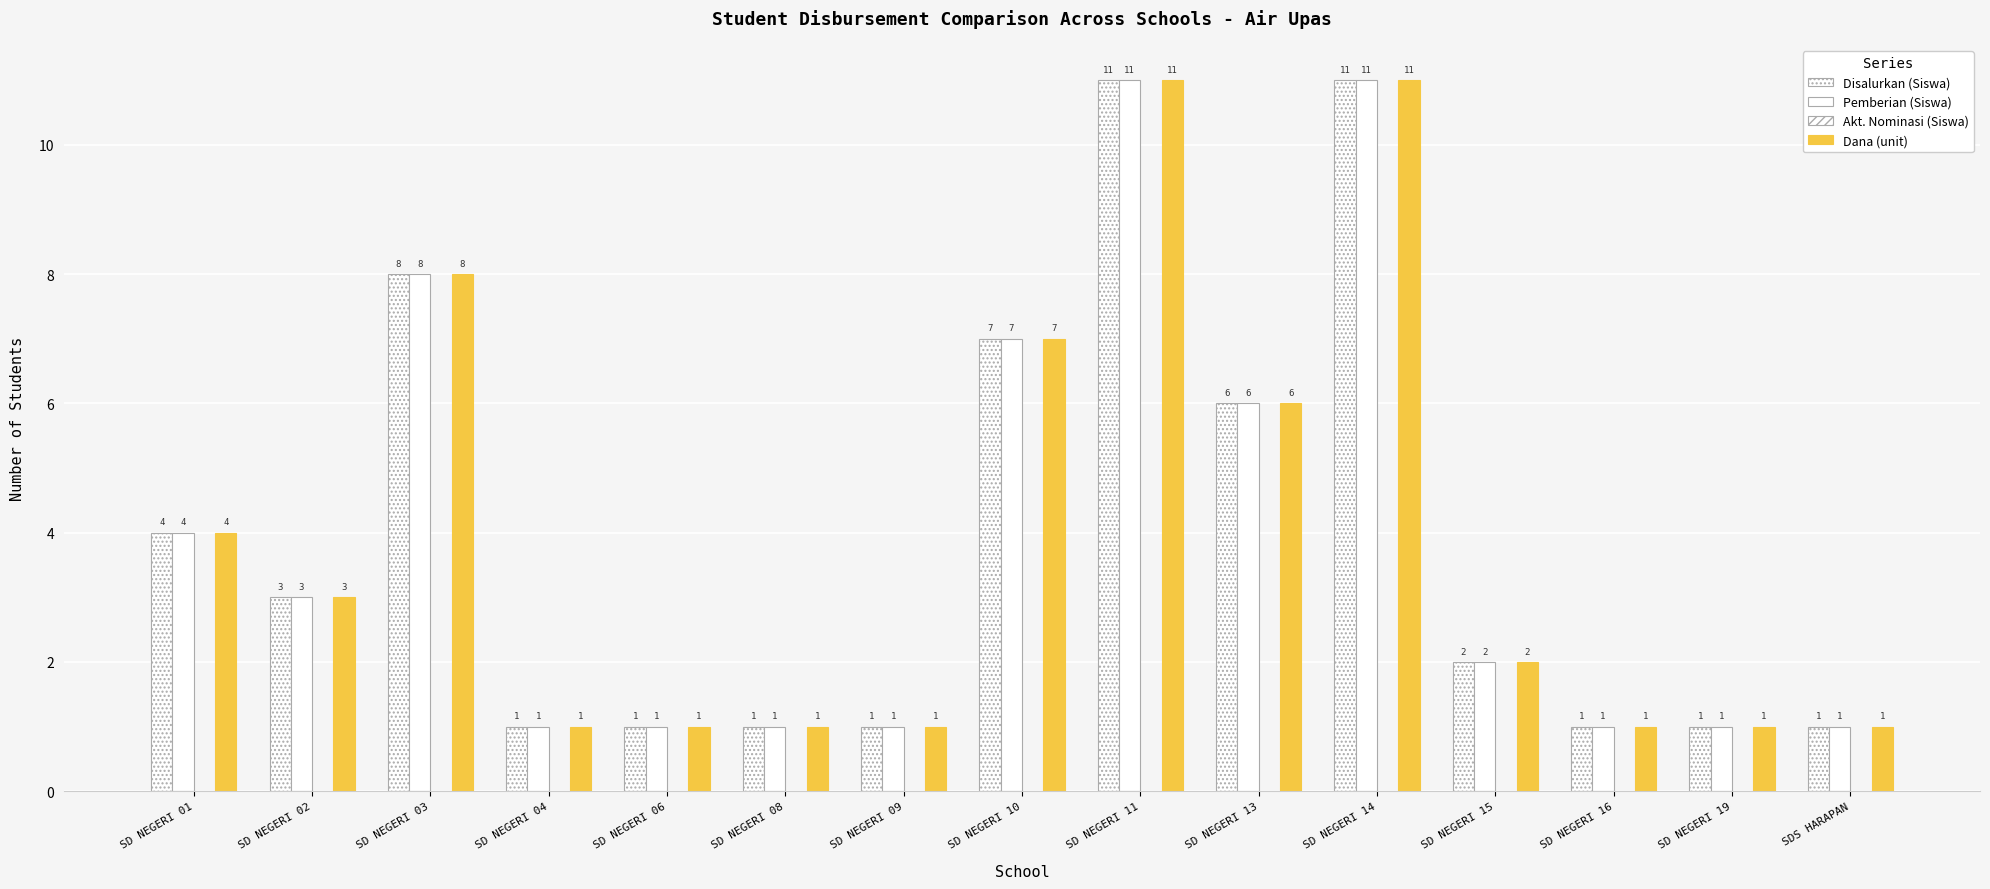

What is the label of the 4th bar from the right?

SD NEGERI 15